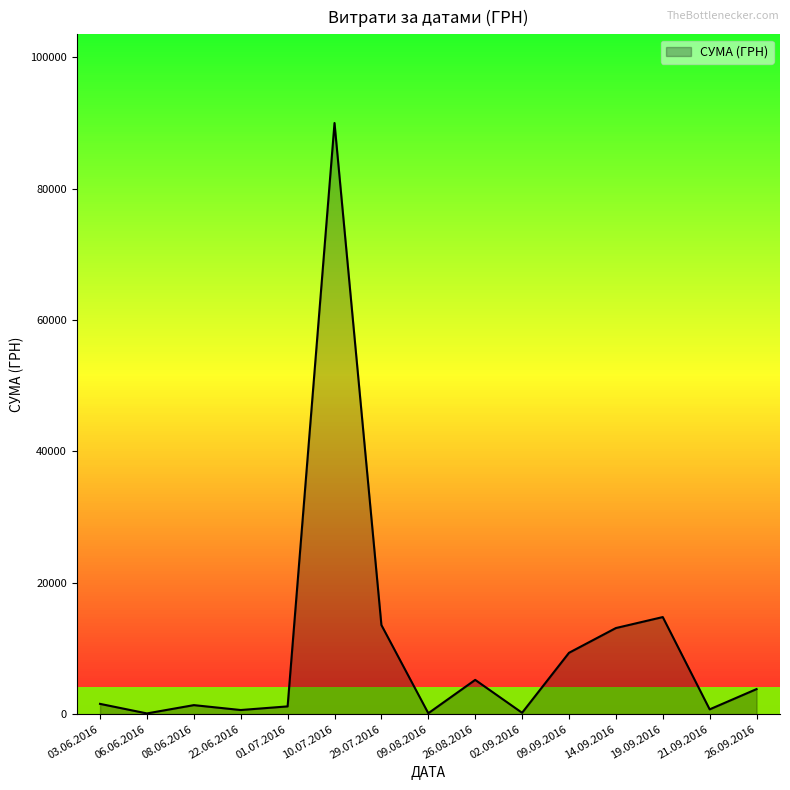

At which label is the value closest to 45054?

19.09.2016